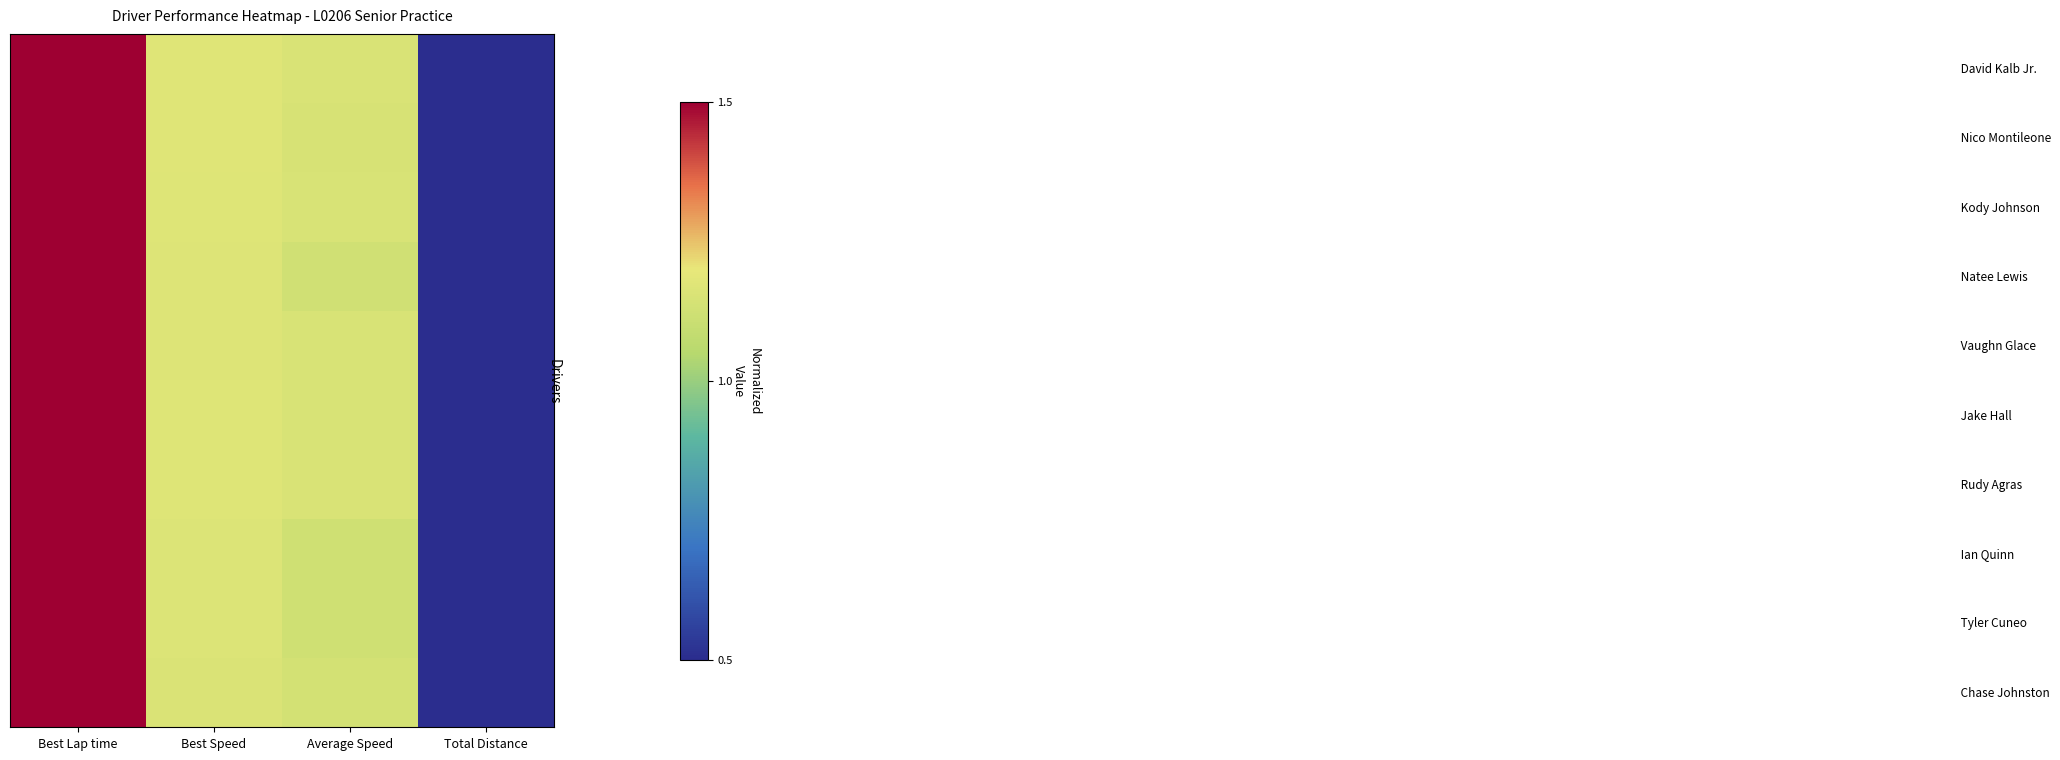

Which label corresponds to the smallest value in the chart?

Total Distance